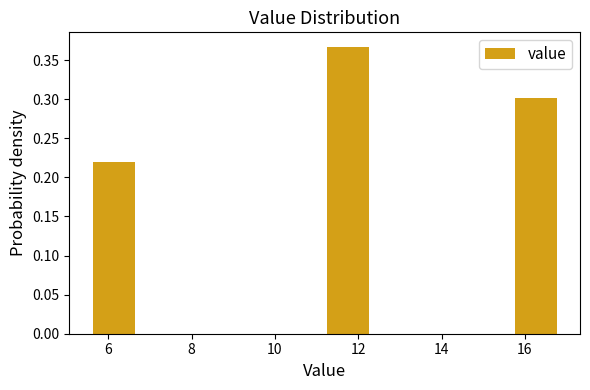

Reading left to right, list every bar in this chart as the range it spans on the x-axis followed by its height. Neither the bar edges nor the heights are printed on the chart, so give them approximately, as read against the axes.

5.6 to 6.8: 0.220
6.8 to 7.8: 0
7.8 to 9.0: 0
9.0 to 10.2: 0
10.2 to 11.2: 0
11.2 to 12.4: 0.365
12.4 to 13.6: 0
13.6 to 14.6: 0
14.6 to 15.8: 0
15.8 to 16.8: 0.300